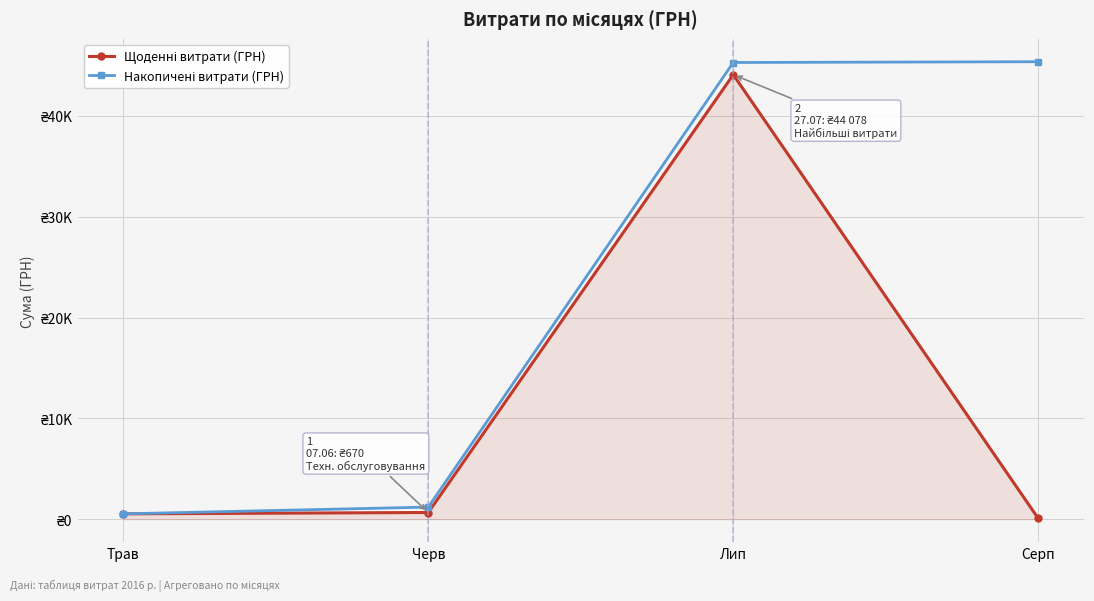

Rank the series by their average value, from lowest to highest.

Щоденні витрати (ГРН), Накопичені витрати (ГРН)